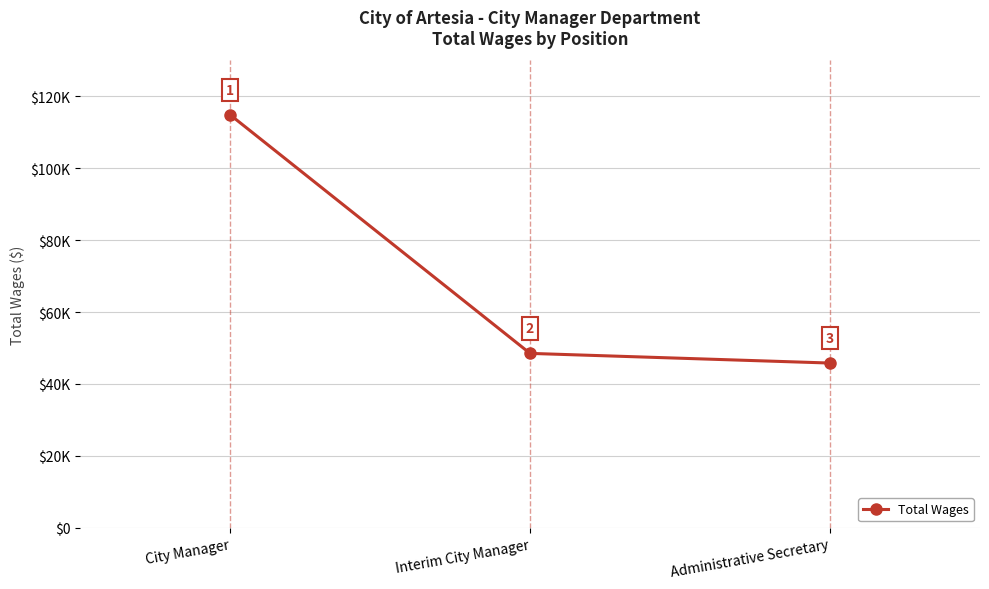

Which label corresponds to the largest value in the chart?

City Manager